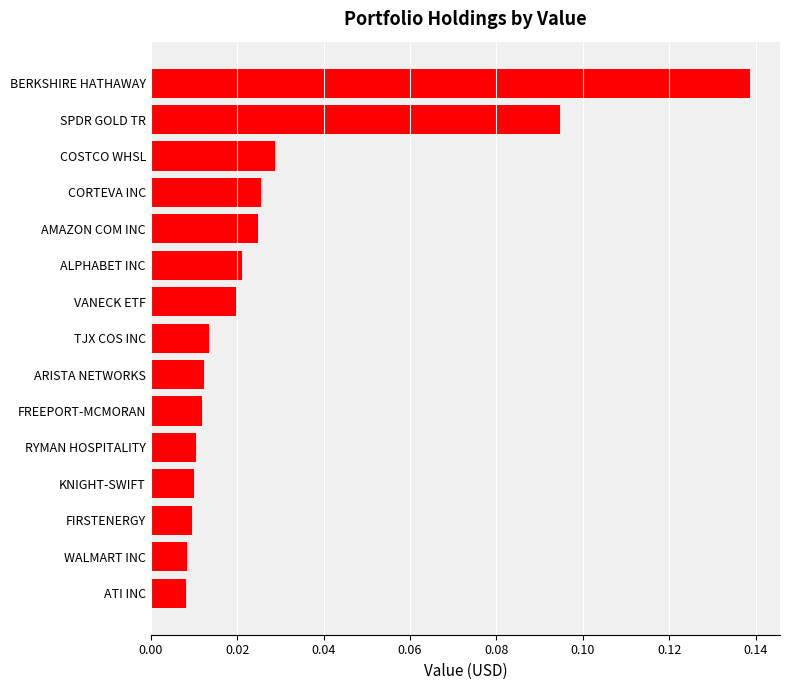

Between TJX COS INC and CORTEVA INC, which is larger?

CORTEVA INC